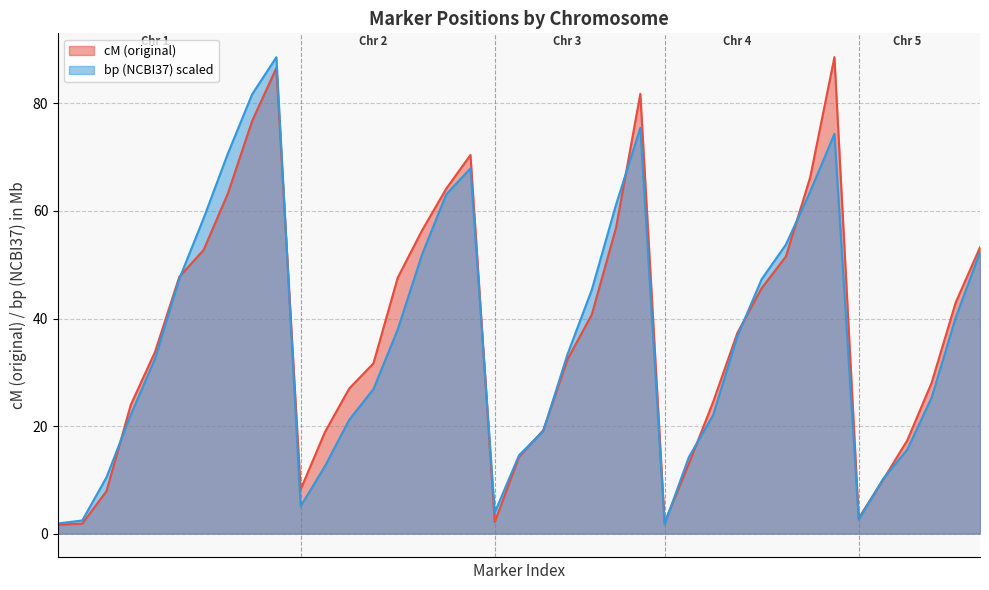

Where do bp (NCBI37 scaled) and cM (original) first cross each other?

1_3 and 1_4